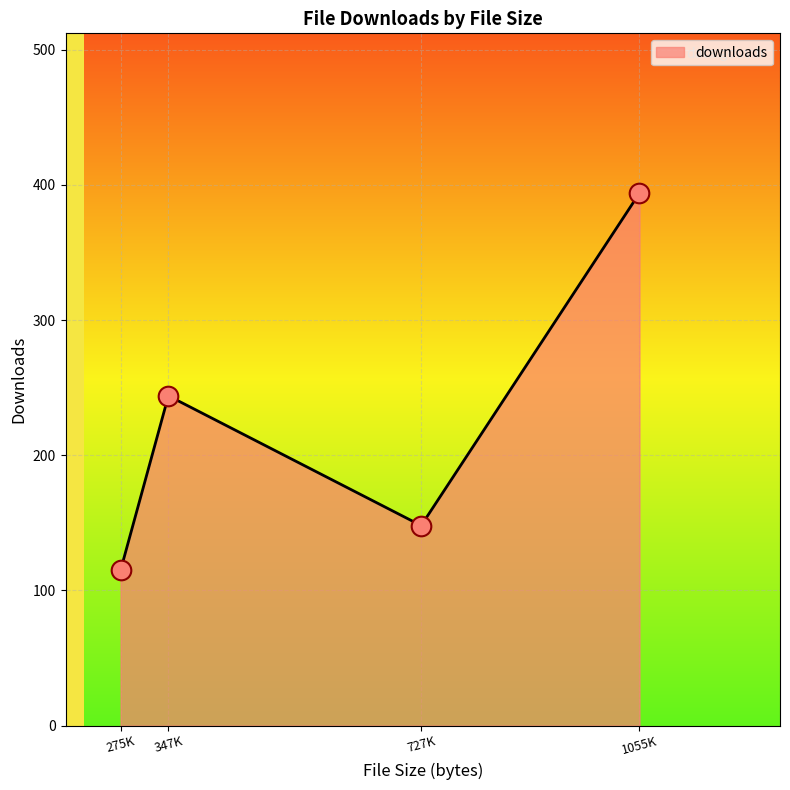

What is the change in value from 275K to 1055K?

+279